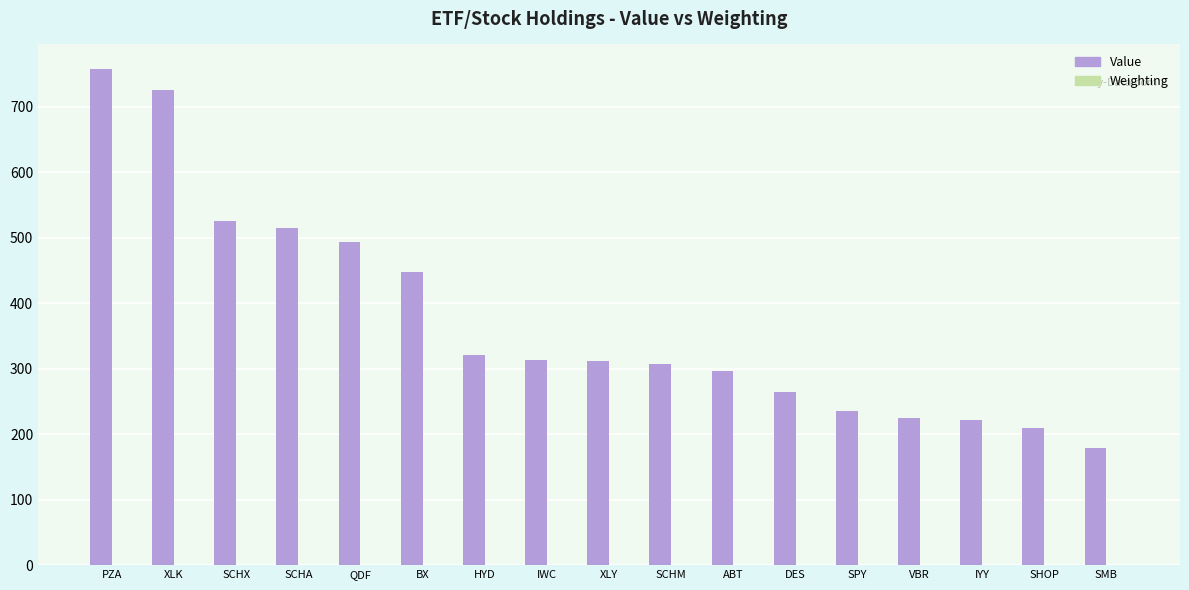

At which label does Value reach its peak?

PZA